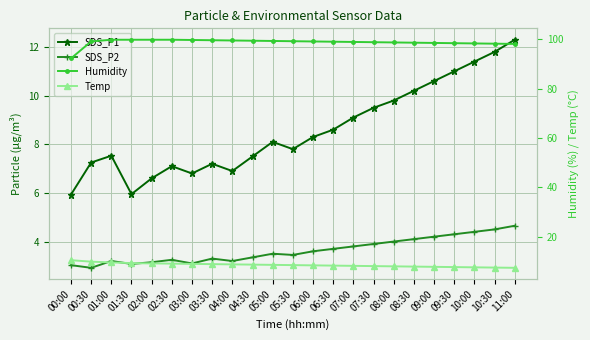

How many interior local valleys does the SDS_P2 series have?

5